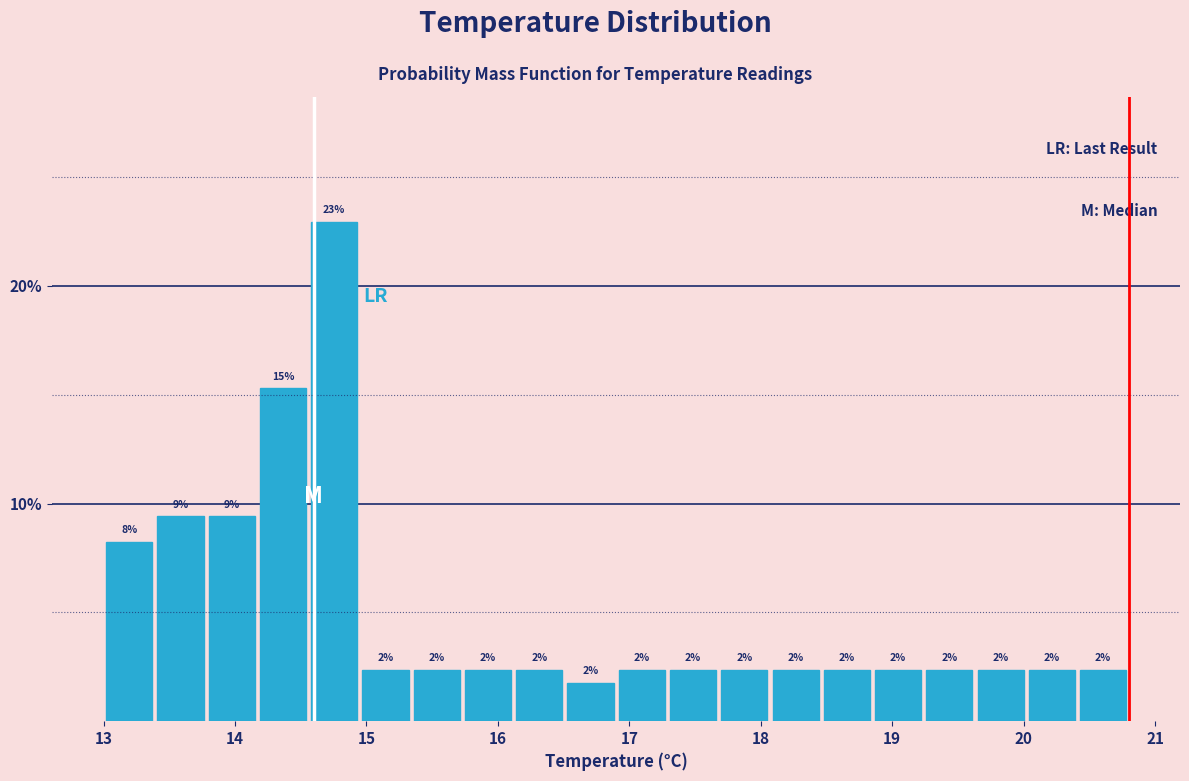

Read against the x-axis, roughly where is the centre of the tallest bar?

14.8